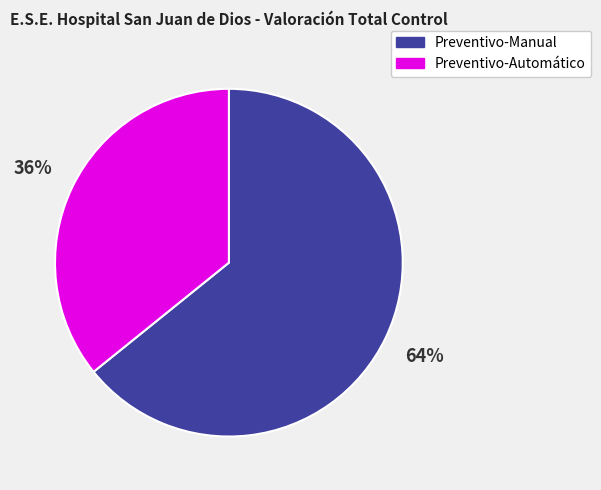

How many segments does this pie chart have?

2